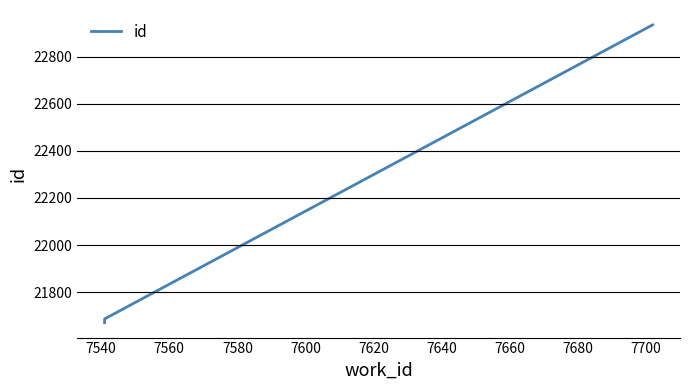

Count the number of data series in this chart.

1